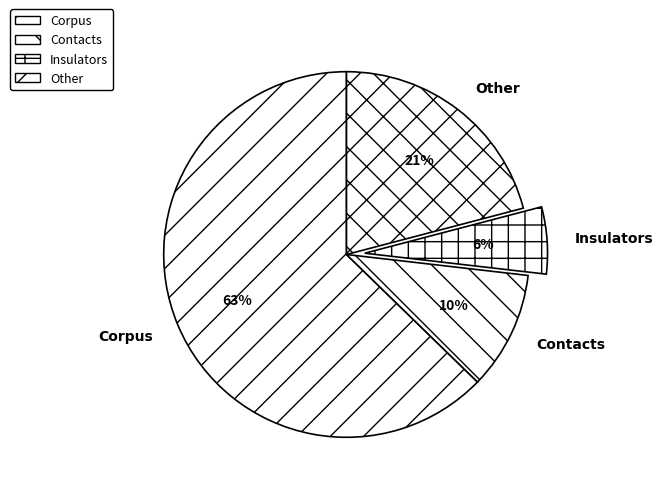

True or false: Insulators accounts for 1% of the total.

False